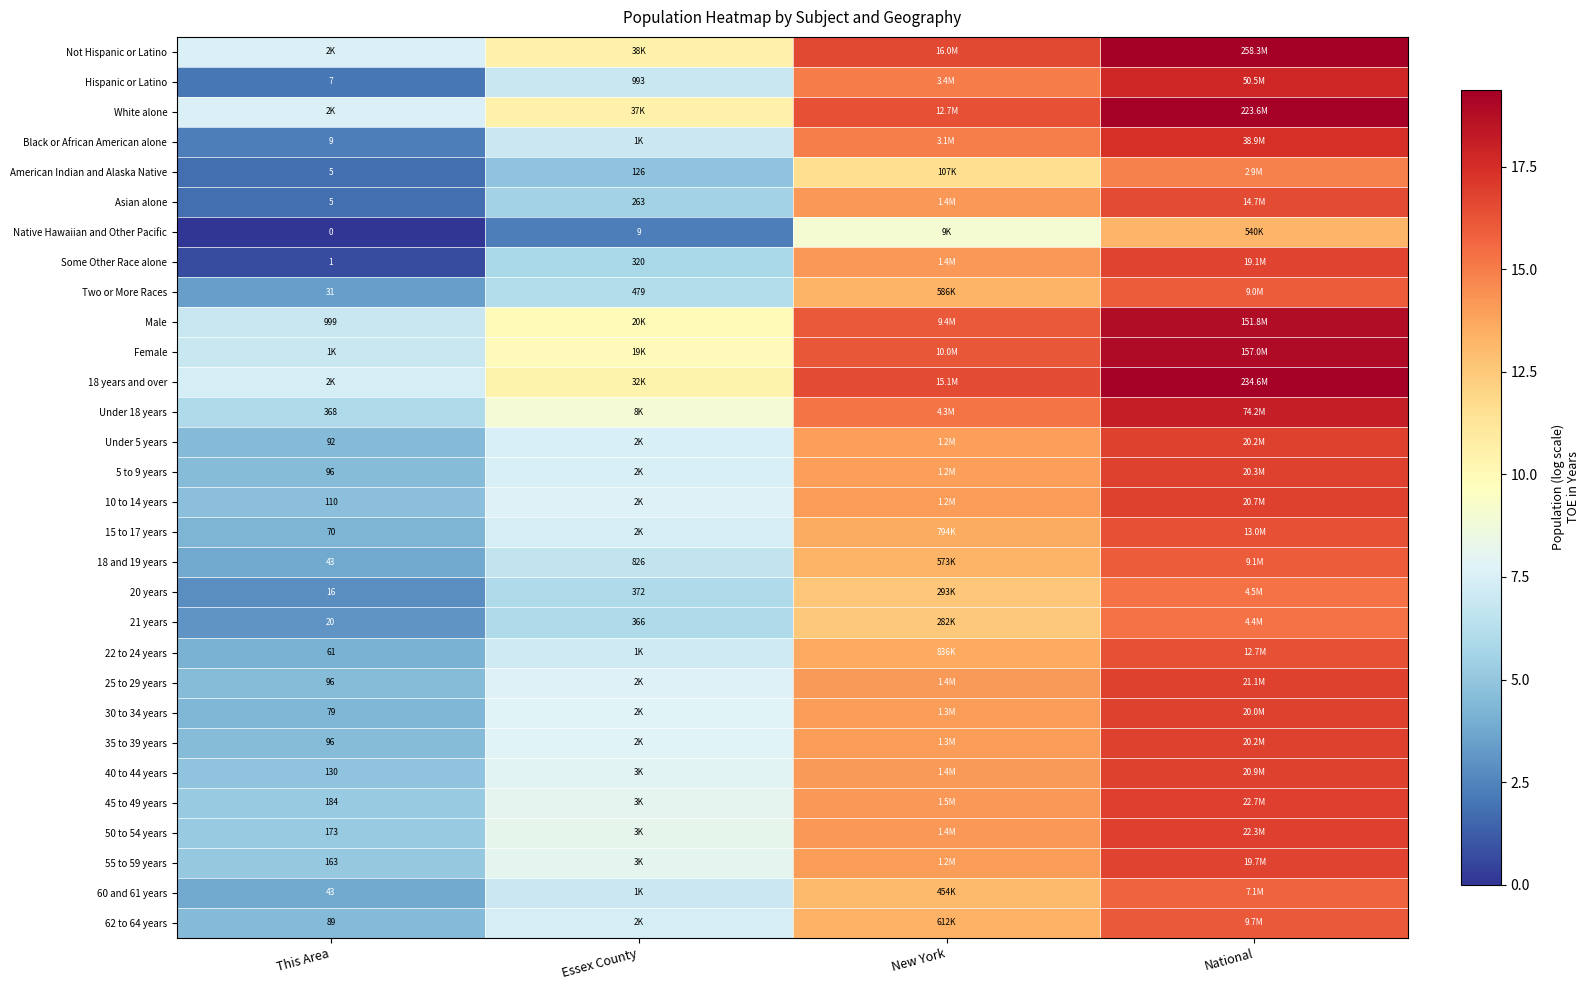

Is the value of 40 to 44 years at This Area greater than the value of Native Hawaiian and Other Pacific at This Area?

Yes